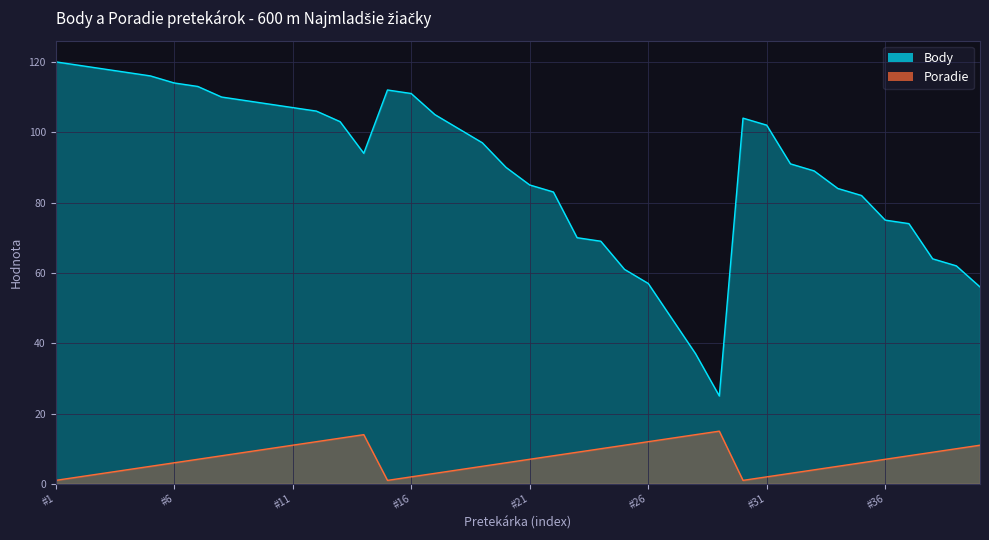

True or false: Poradie and Body cross at least once.

False